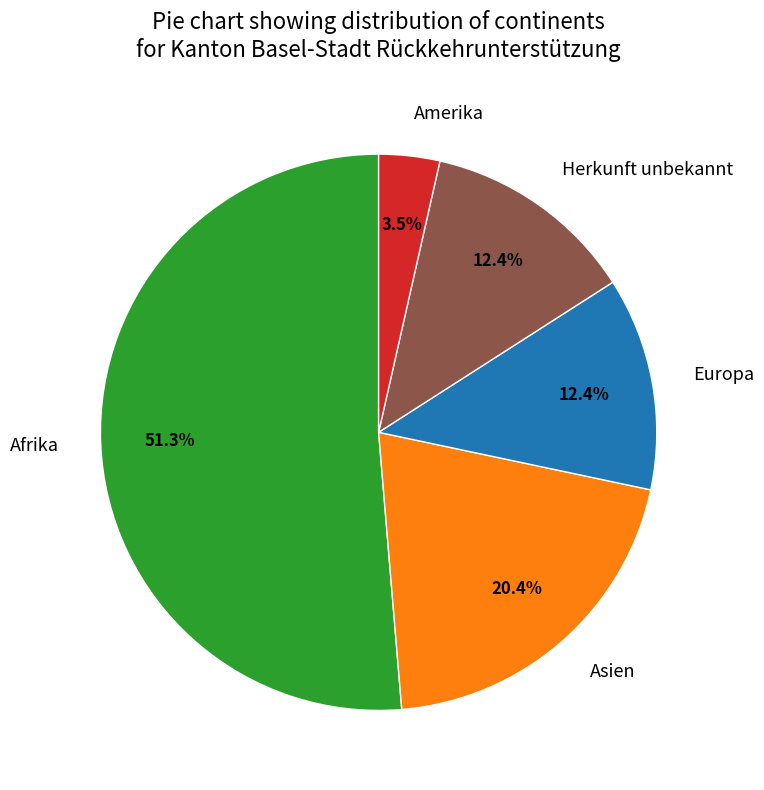

Does any single category account for the majority?

Yes